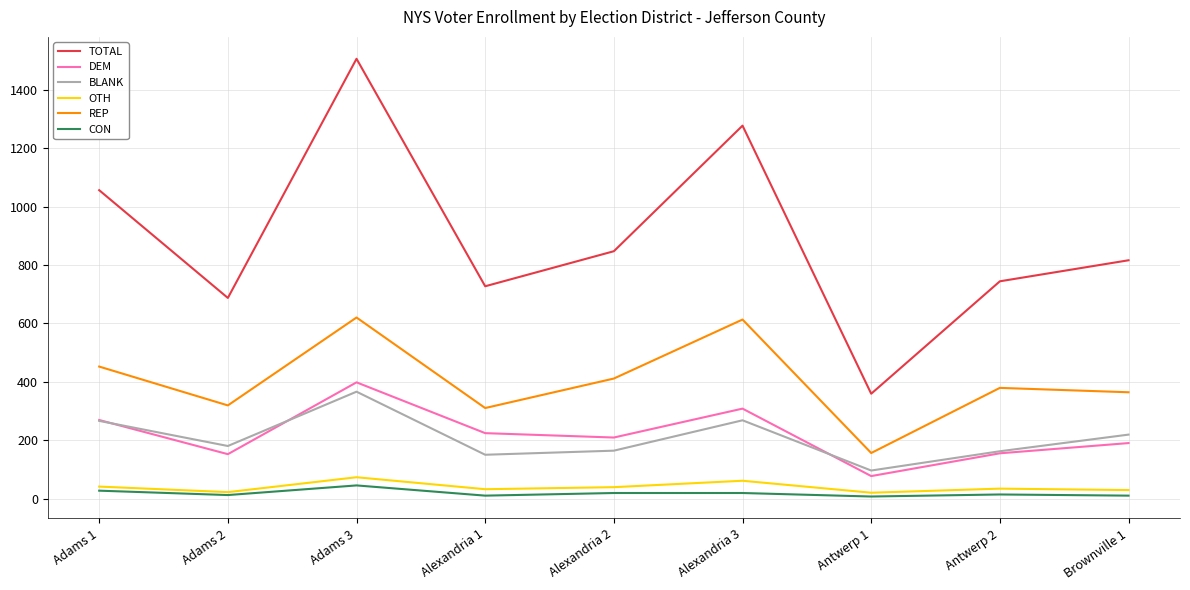

The value of OTH at Alexandria 1 is 32. True or false?

True